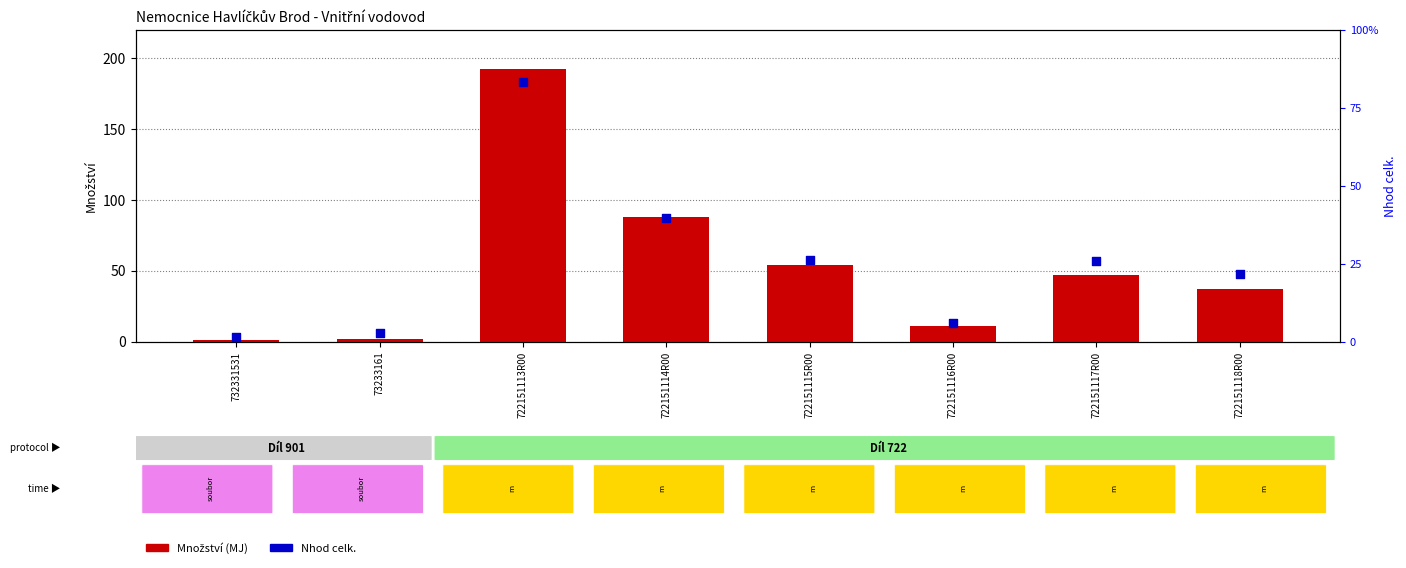

Which series reaches the minimum Y coordinate?

Nhod celk.